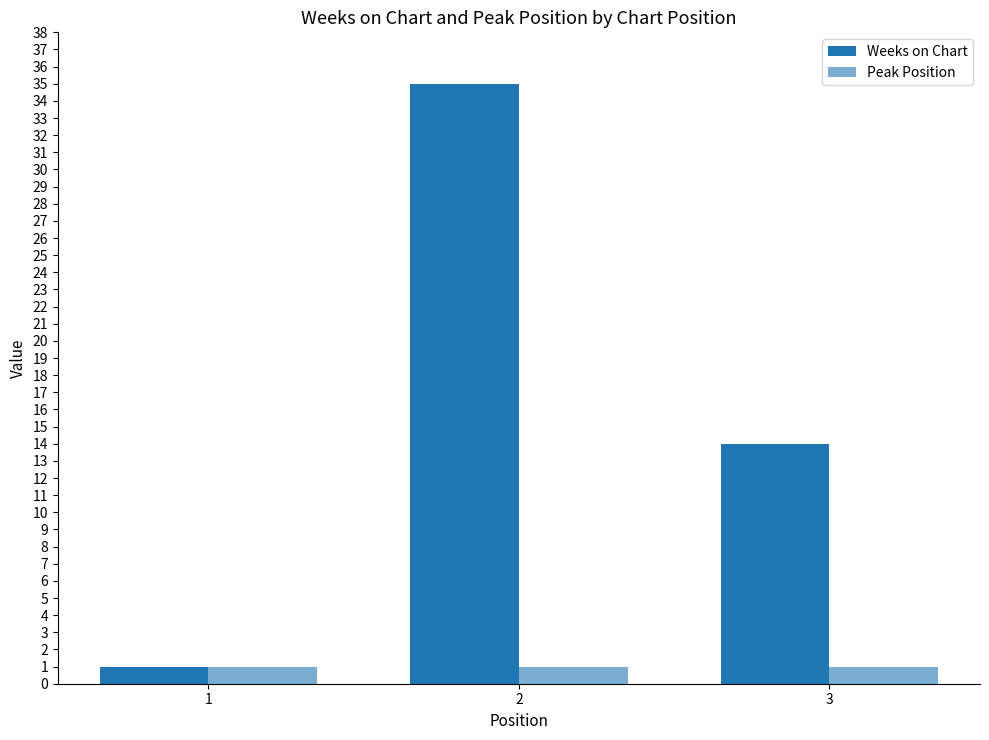

Reading left to right, list all the values displayed in this chart.

Weeks on Chart: 1	35	14
Peak Position: 1	1	1